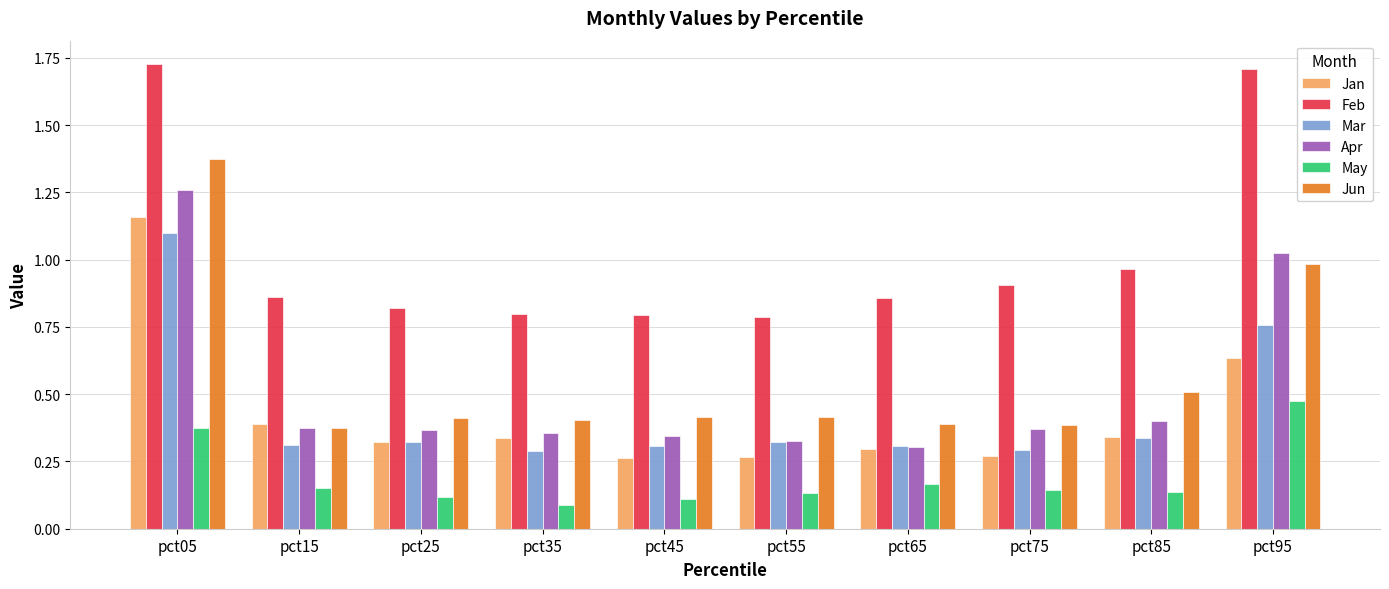

Is it true that Mar equals 0.3 at pct65?

True